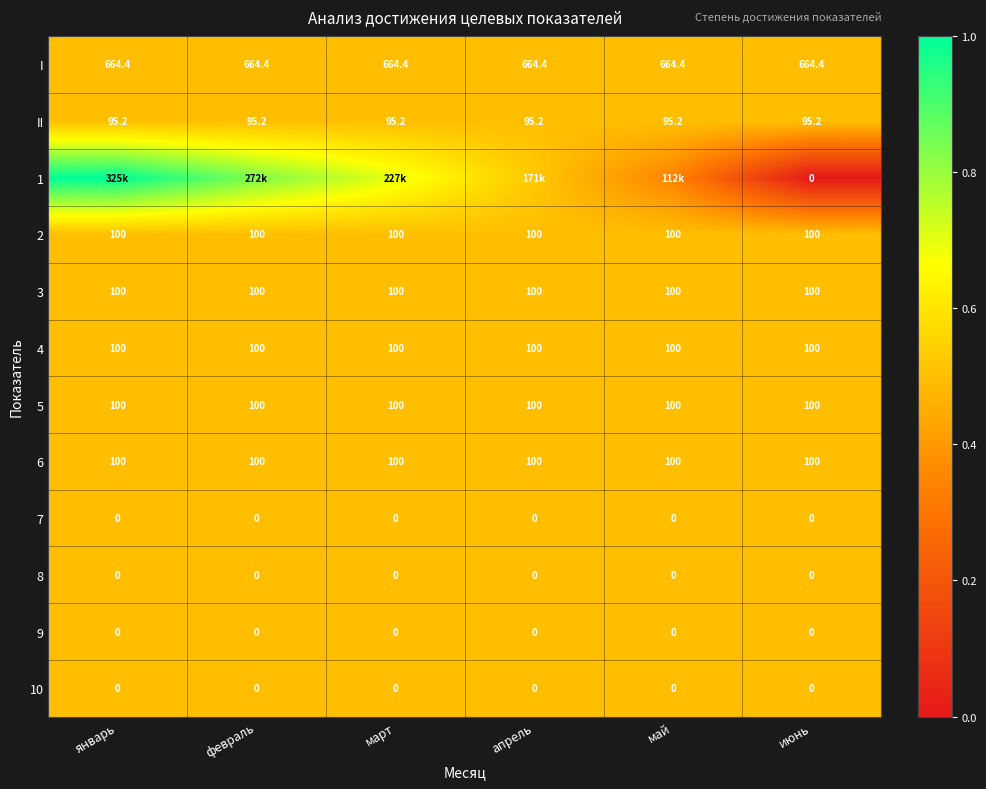

Is the value of 7 at март greater than the value of I at май?

No